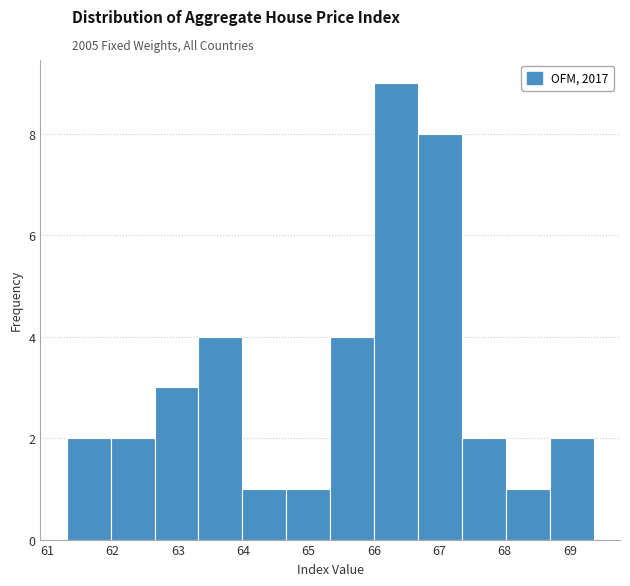

What is the height of the bar covering 61.3 to 62.0 on the x-axis? Neither the bar edges nor the heights are printed on the chart, so give them approximately, as read against the axes.

2